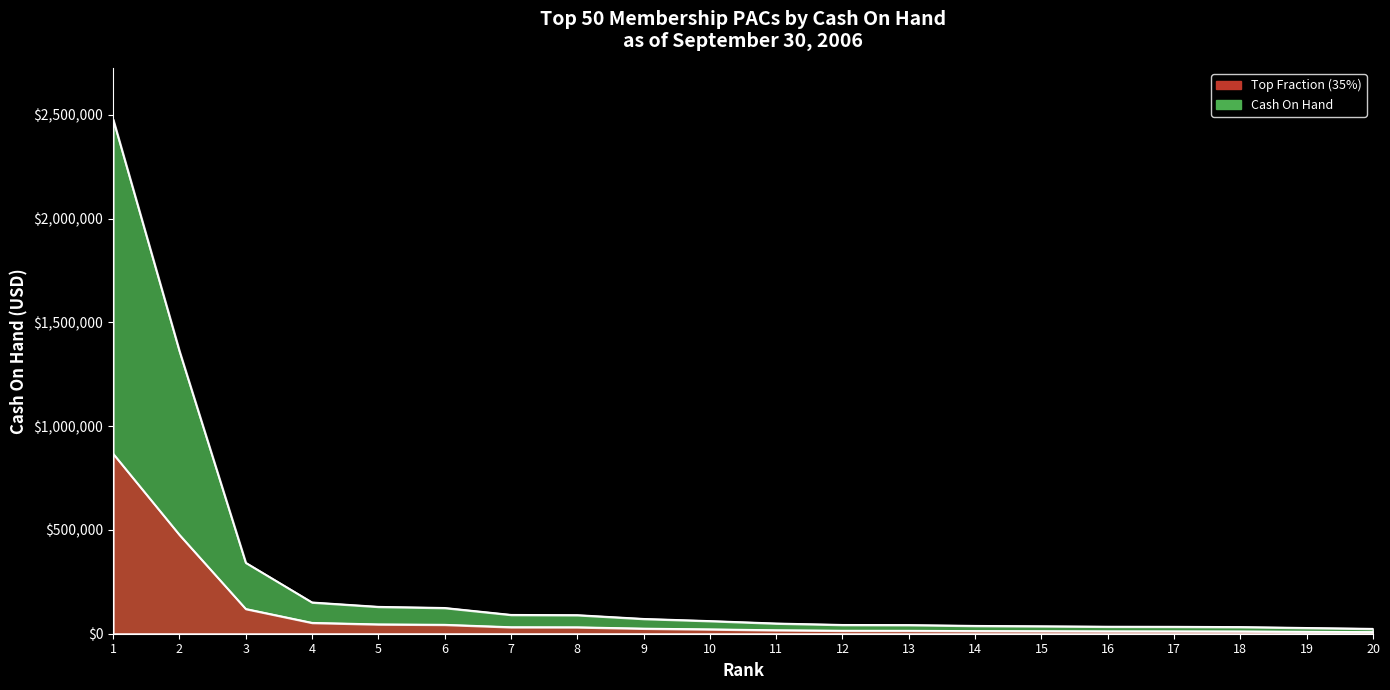

What value does the data have at 13?

42314.9